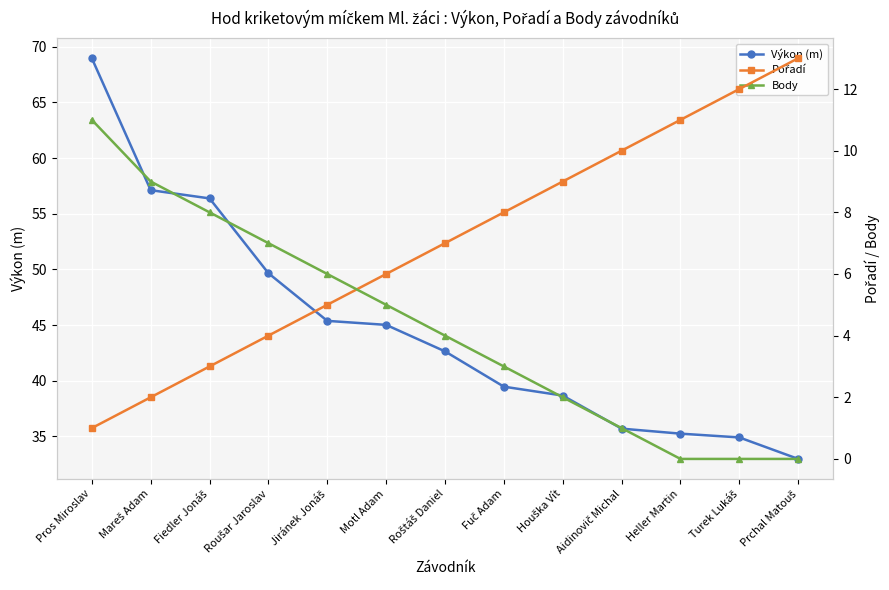

Which category has the highest value in the Výkon (m) series?

Pros Miroslav